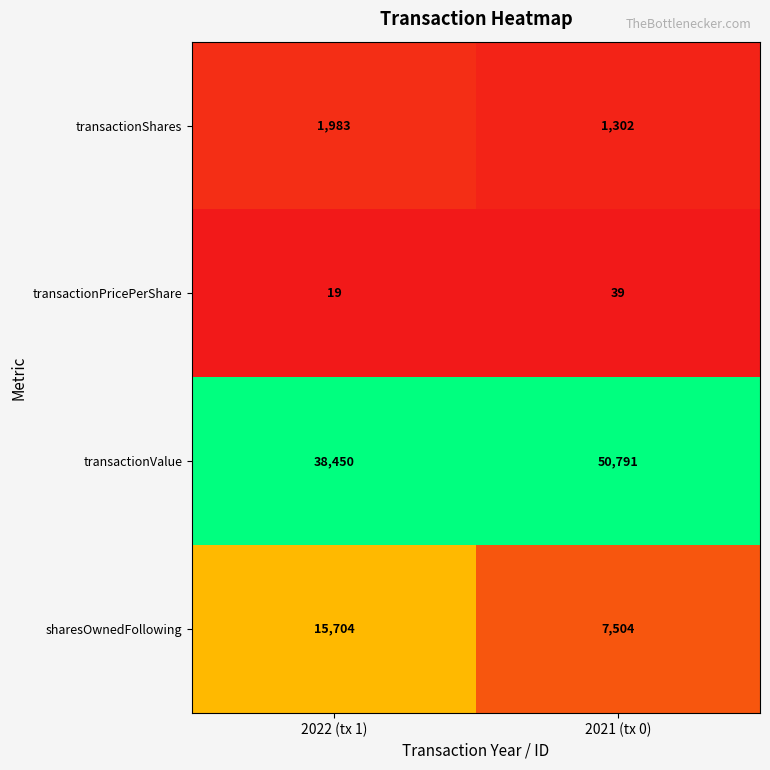

Rank the series by their maximum value, from highest to lowest.

transactionValue, sharesOwnedFollowing, transactionShares, transactionPricePerShare